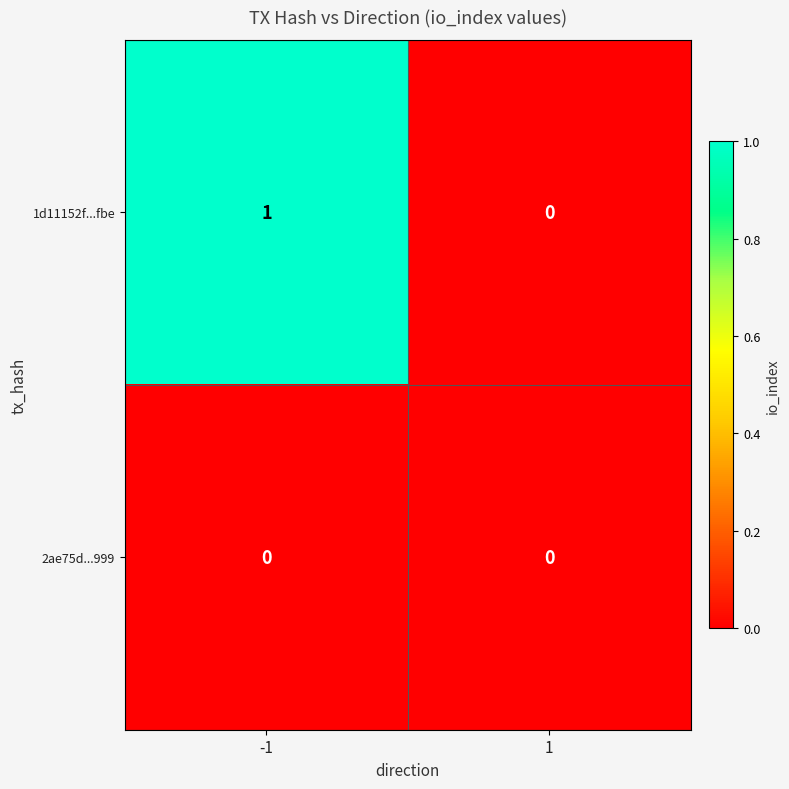

The value of 2ae75d...999 at -1 is 0. True or false?

True